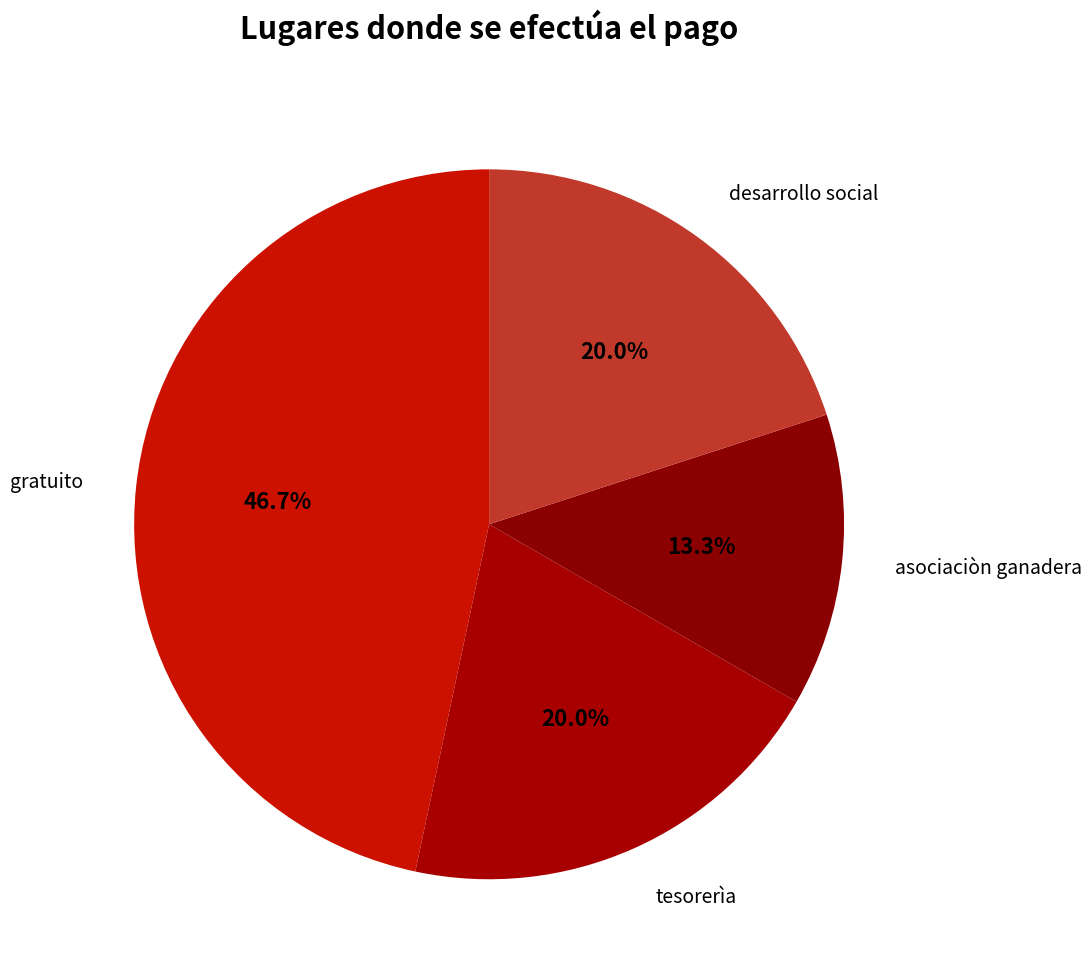

How many slices are in this pie chart?

4